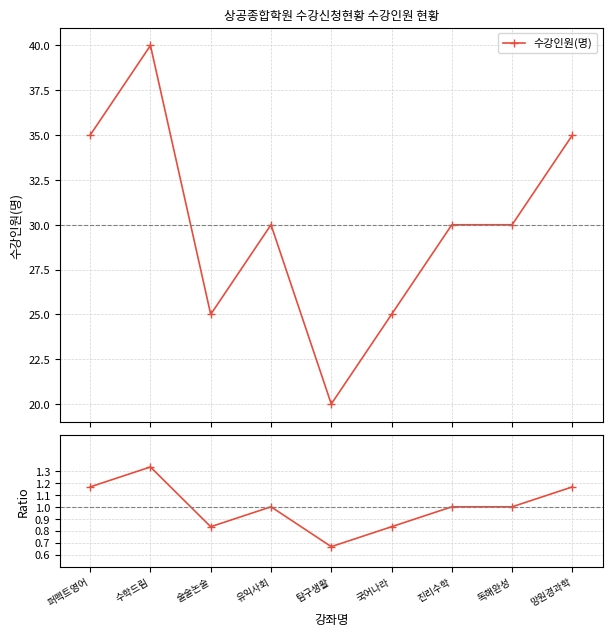

Is the value of 수강인원(명) at 유익사회 greater than the value of 비율 at 진리수학?

Yes